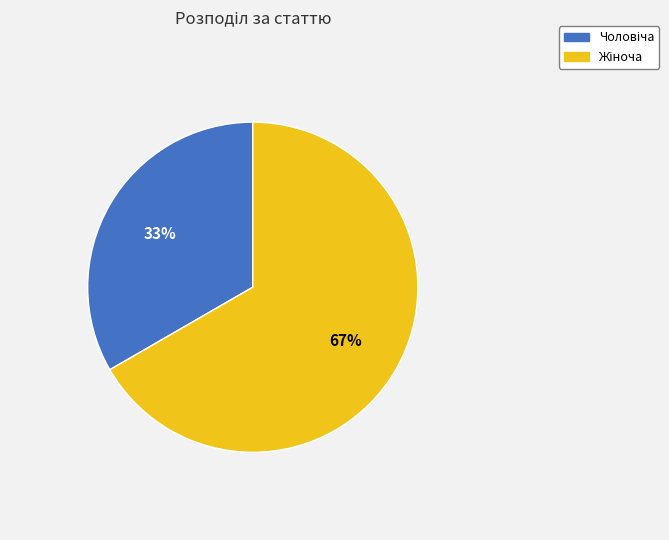

Is there a majority slice in this chart?

Yes